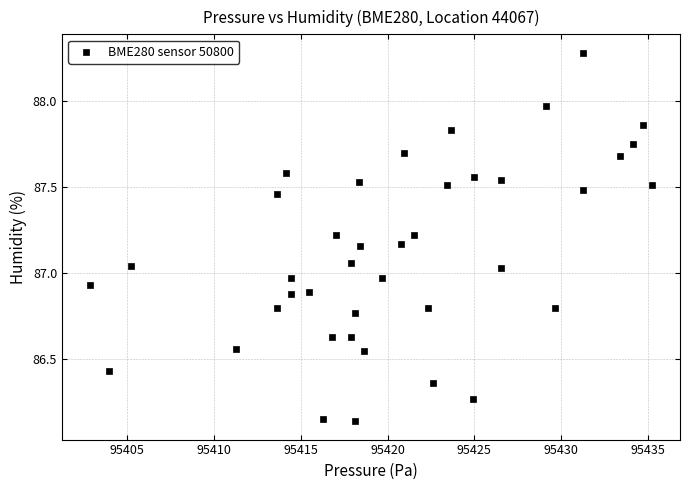

What is the range of Y values (max minus min)?

2.1